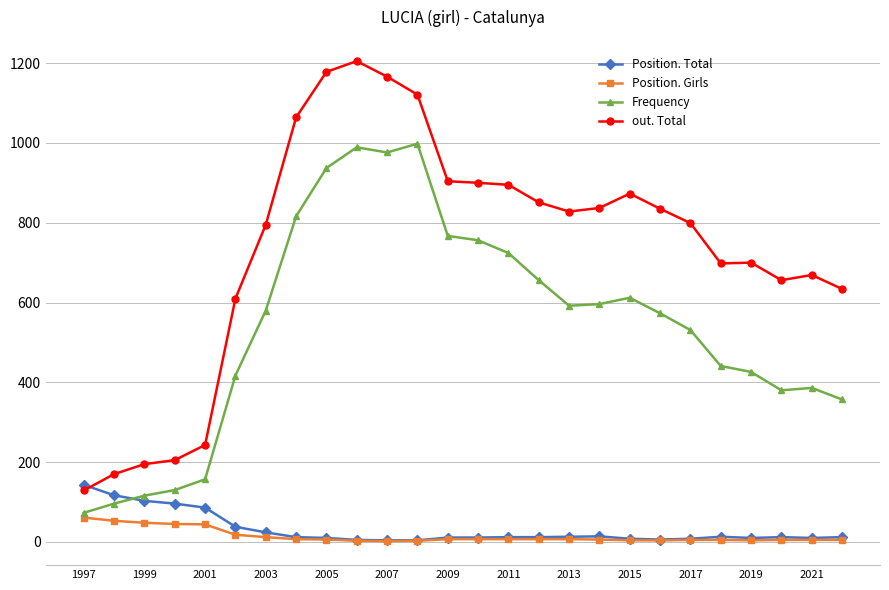

True or false: Position. Girls and out. Total cross at least once.

False